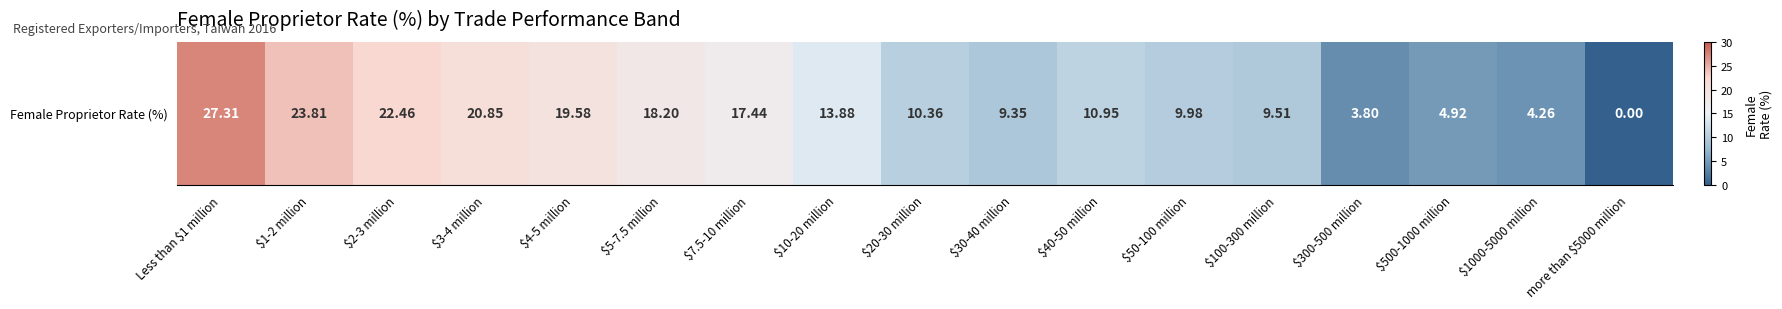

Reading left to right, list all the values displayed in this chart.

Less than $1 million=27.3	$1-2 million=23.8	$2-3 million=22.5	$3-4 million=20.9	$4-5 million=19.6	$5-7.5 million=18.2	$7.5-10 million=17.4	$10-20 million=13.9	$20-30 million=10.4	$30-40 million=9.3	$40-50 million=10.9	$50-100 million=10.0	$100-300 million=9.5	$300-500 million=3.8	$500-1000 million=4.9	$1000-5000 million=4.3	more than $5000 million=0.0